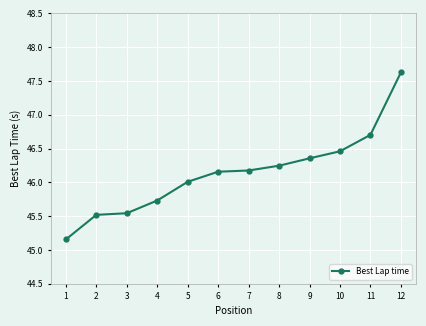

What is the difference between the second highest and minimum values?

1.5